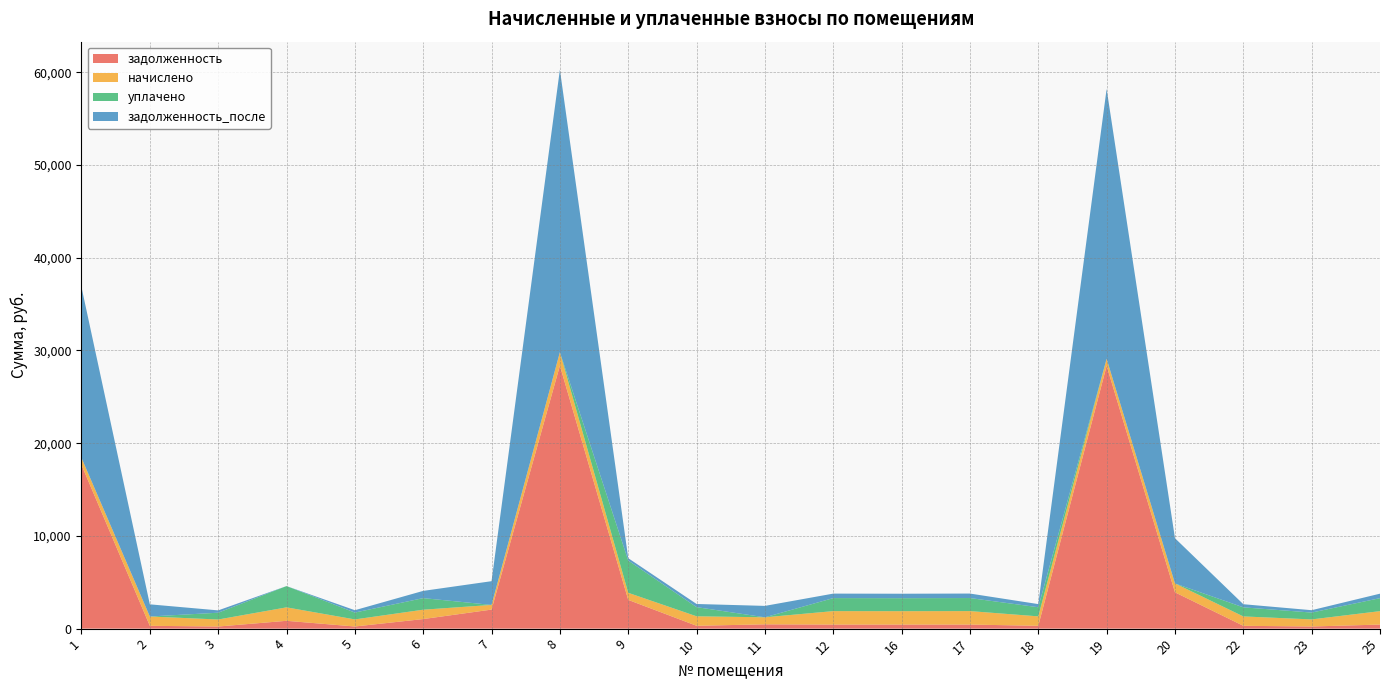

Reading right to left, transcribe all the data shown in this chart.

задолженность: 25=437.2	23=230.5	22=305.3	20=3914.7	19=28337.0	18=306.8	17=438.7	16=436.4	12=437.9	11=463.4	10=308.3	9=3099.9	8=28361.9	7=2054.1	6=1031.8	5=230.4	4=843.3	3=228.2	2=303.8	1=17651.0
начислено: 25=1447.9	23=763.2	22=1011.1	20=960.3	19=763.2	18=1016.0	17=1452.8	16=1445.4	12=1450.3	11=758.3	10=1020.9	9=763.2	8=1450.3	7=503.9	6=1008.6	5=763.2	4=1450.3	3=755.8	2=1006.1	1=763.2
уплачено: 25=1402.4	23=739.3	22=979.3	20=0.0	19=0.0	18=984.1	17=1407.2	16=1400.0	12=1404.8	11=0.0	10=988.8	9=3480.4	8=0.0	7=0.0	6=1249.8	5=739.2	4=2294.6	3=732.1	2=0.0	1=0.0
задолженность_после: 25=482.6	23=254.4	22=337.0	20=4875.1	19=29100.2	18=338.6	17=484.3	16=481.8	12=483.4	11=1230.3	10=340.3	9=254.8	8=30469.3	7=2557.9	6=780.4	5=254.4	4=0.0	3=251.9	2=1310.0	1=18414.2